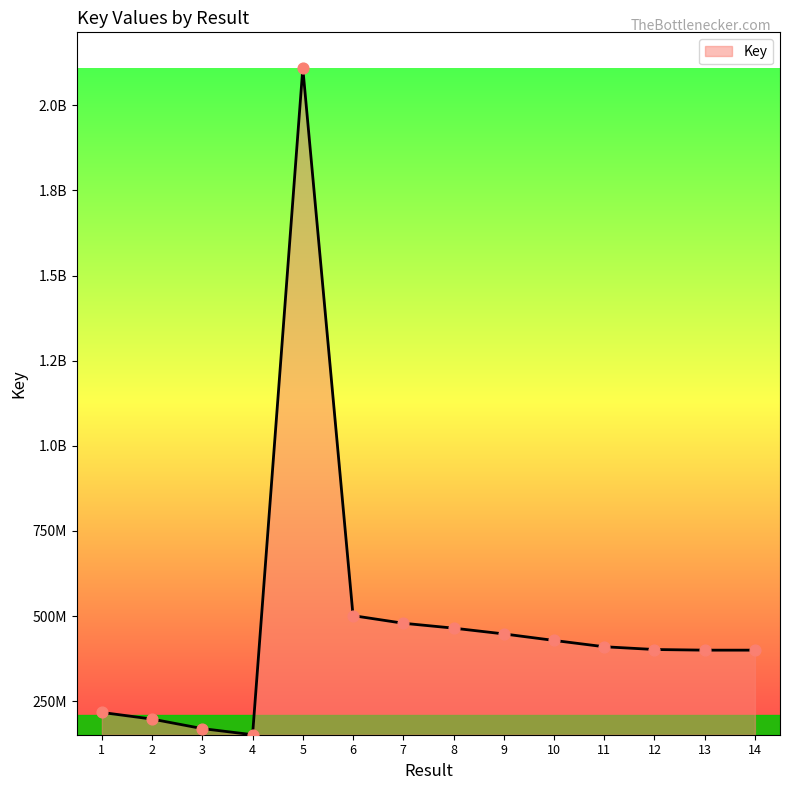

Which has a higher value, 3 or 10?

10